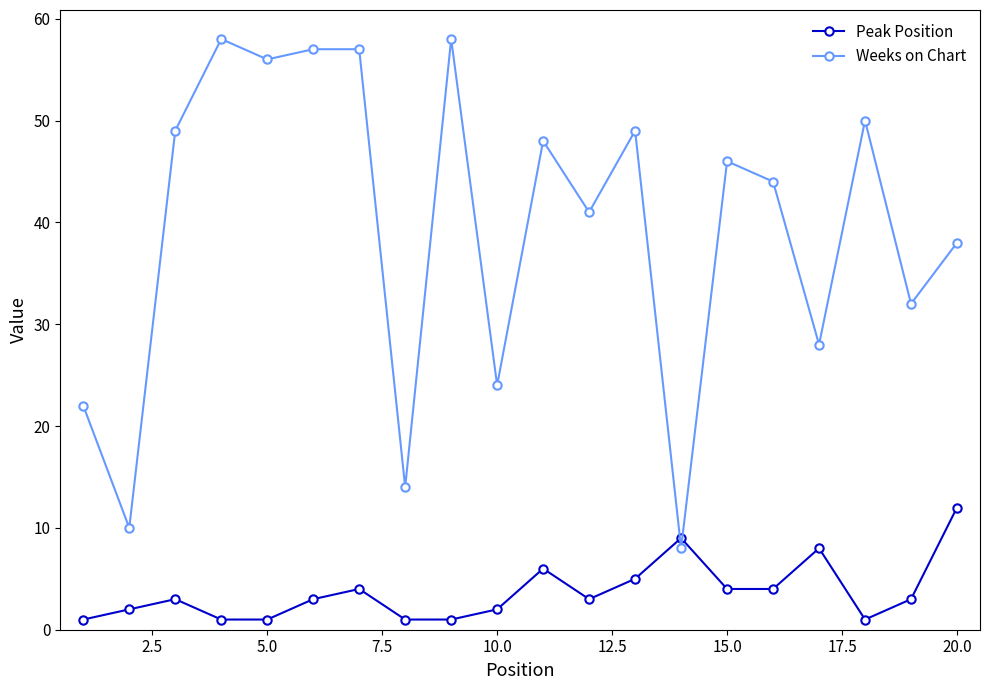

Which series has the widest spread of values?

Weeks on Chart